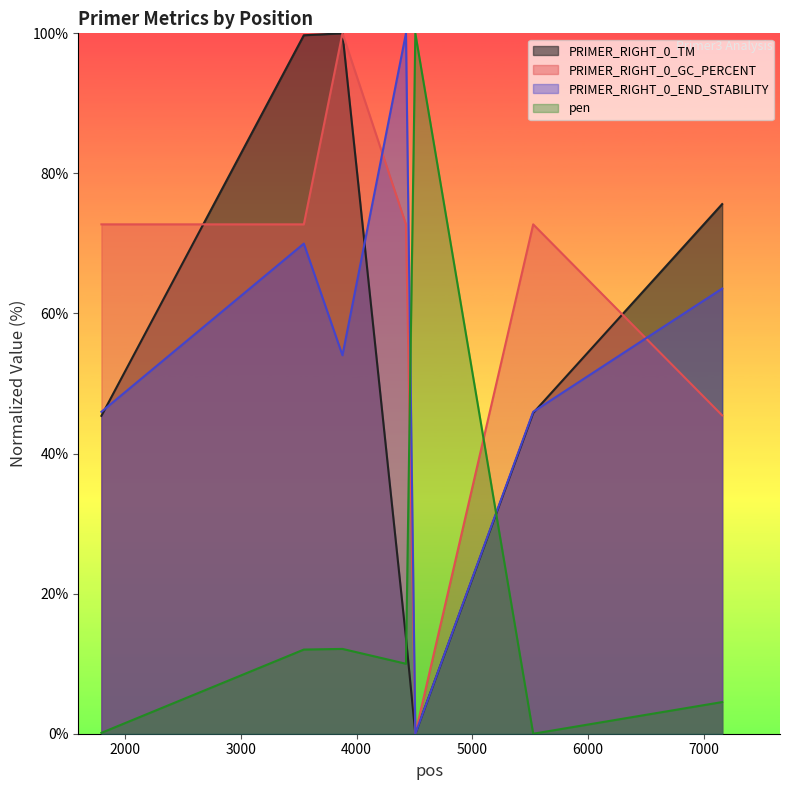

Reading right to left, list all the values displayed in this chart.

PRIMER_RIGHT_0_TM: 7160=75.6	5526=45.8	4507=0.0	4426=13.7	3877=100.0	3543=99.7	1793=45.4
PRIMER_RIGHT_0_GC_PERCENT: 7160=45.5	5526=72.7	4507=0.0	4426=72.7	3877=100.0	3543=72.7	1793=72.7
PRIMER_RIGHT_0_END_STABILITY: 7160=63.6	5526=46.0	4507=0.0	4426=100.0	3877=54.0	3543=70.0	1793=46.0
pen: 7160=4.5	5526=0.0	4507=100.0	4426=10.0	3877=12.1	3543=12.0	1793=0.1